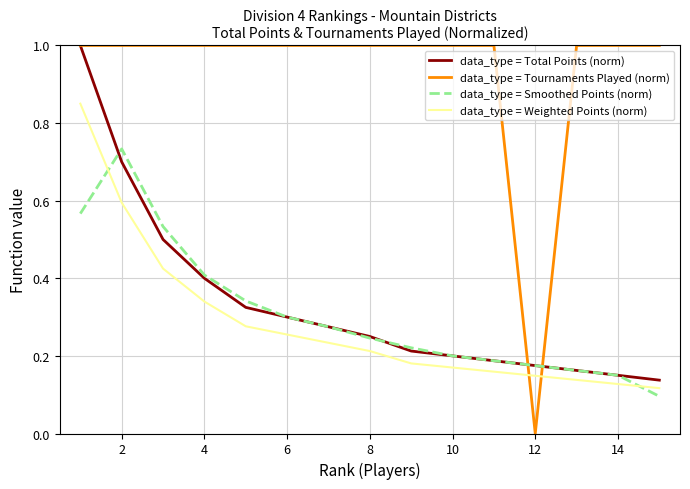

How many intersections are there between data_type = Smoothed Points (norm) and data_type = Tournaments Played (norm)?

2